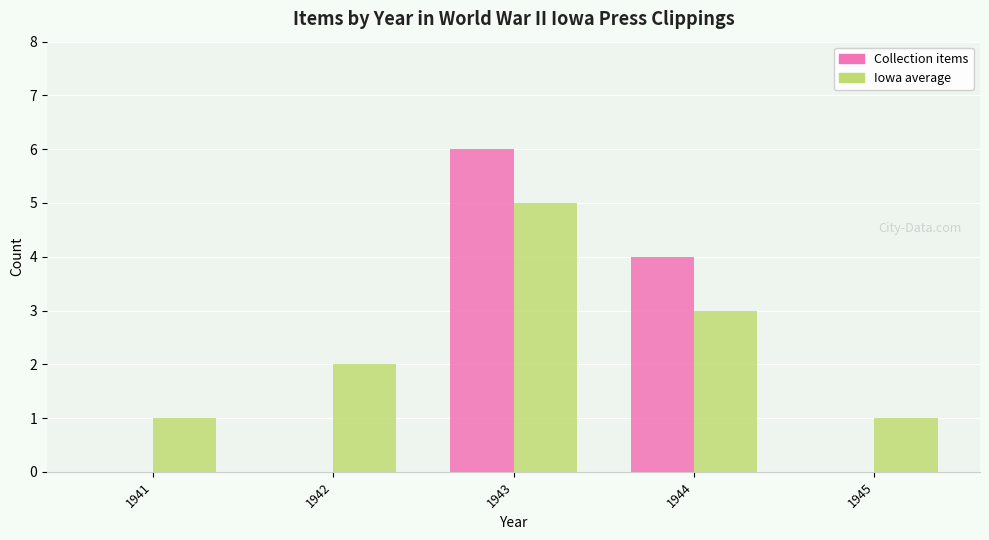

Which series has the largest total across all categories?

Iowa average